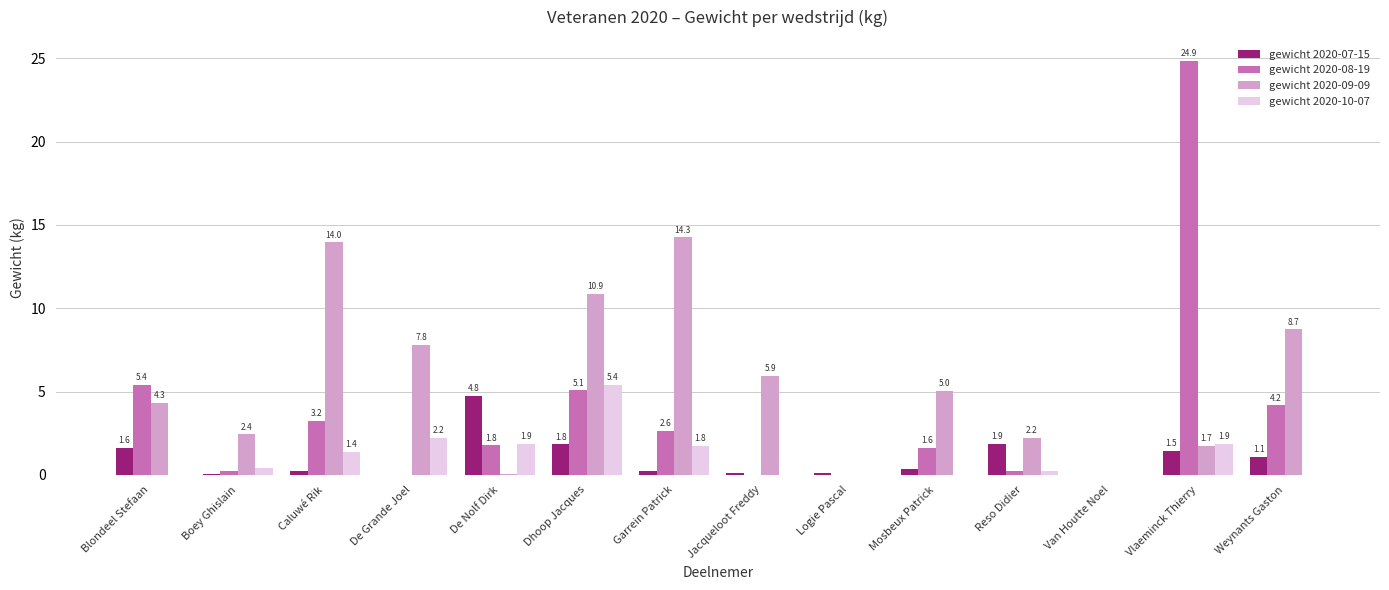

At which label does gewicht 2020-09-09 first exceed 5?

Caluwé Rik